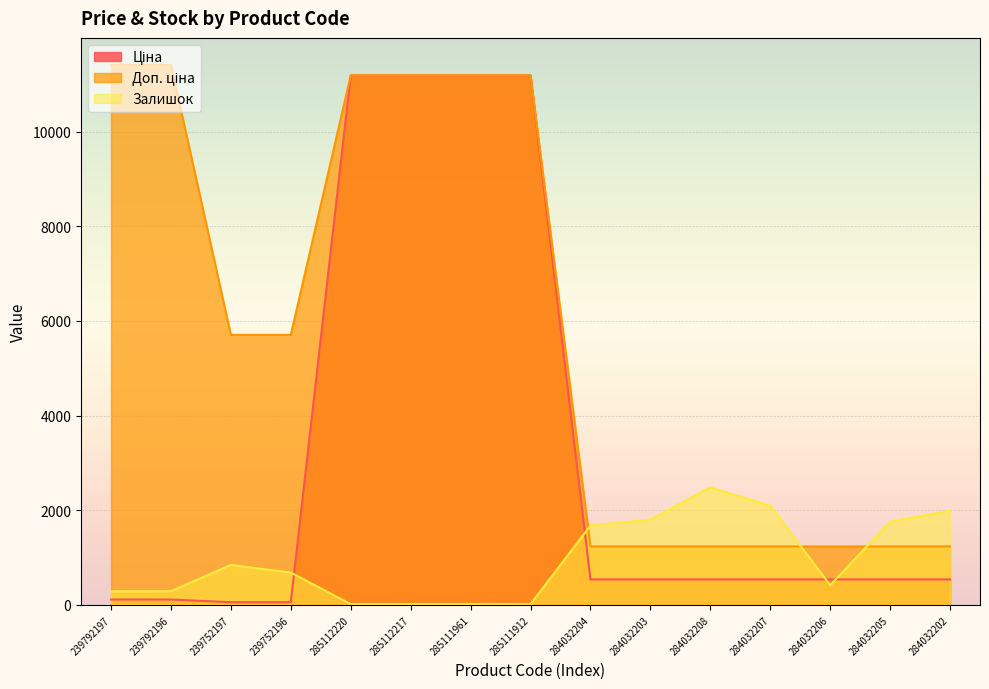

At how many categories does at least one series exceed 2090?

10